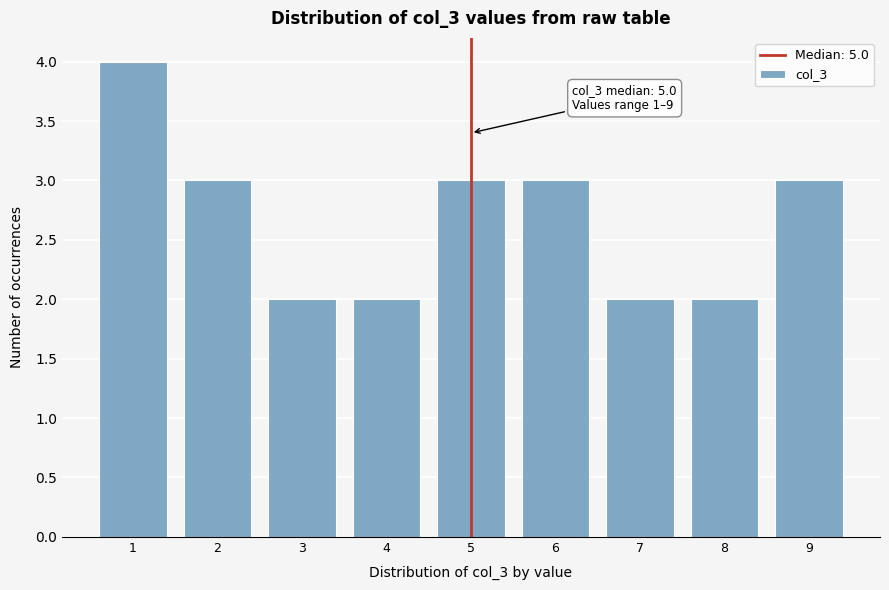

Over which range of the x-axis is the bar tallest?

0.5 to 1.5